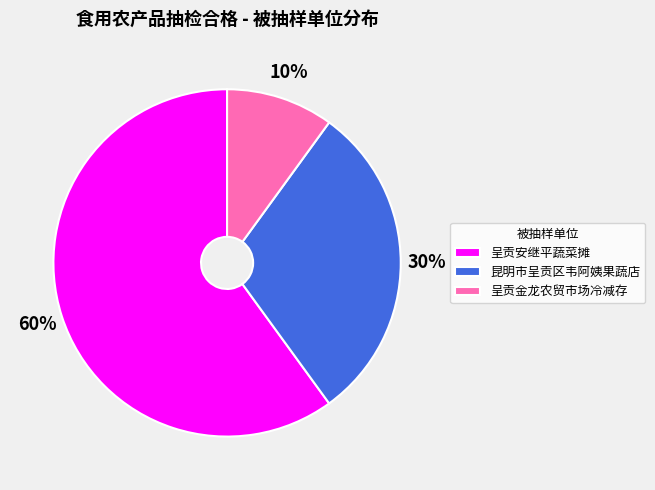

Is it true that 呈贡安继平蔬菜摊 is 60% of the pie?

True